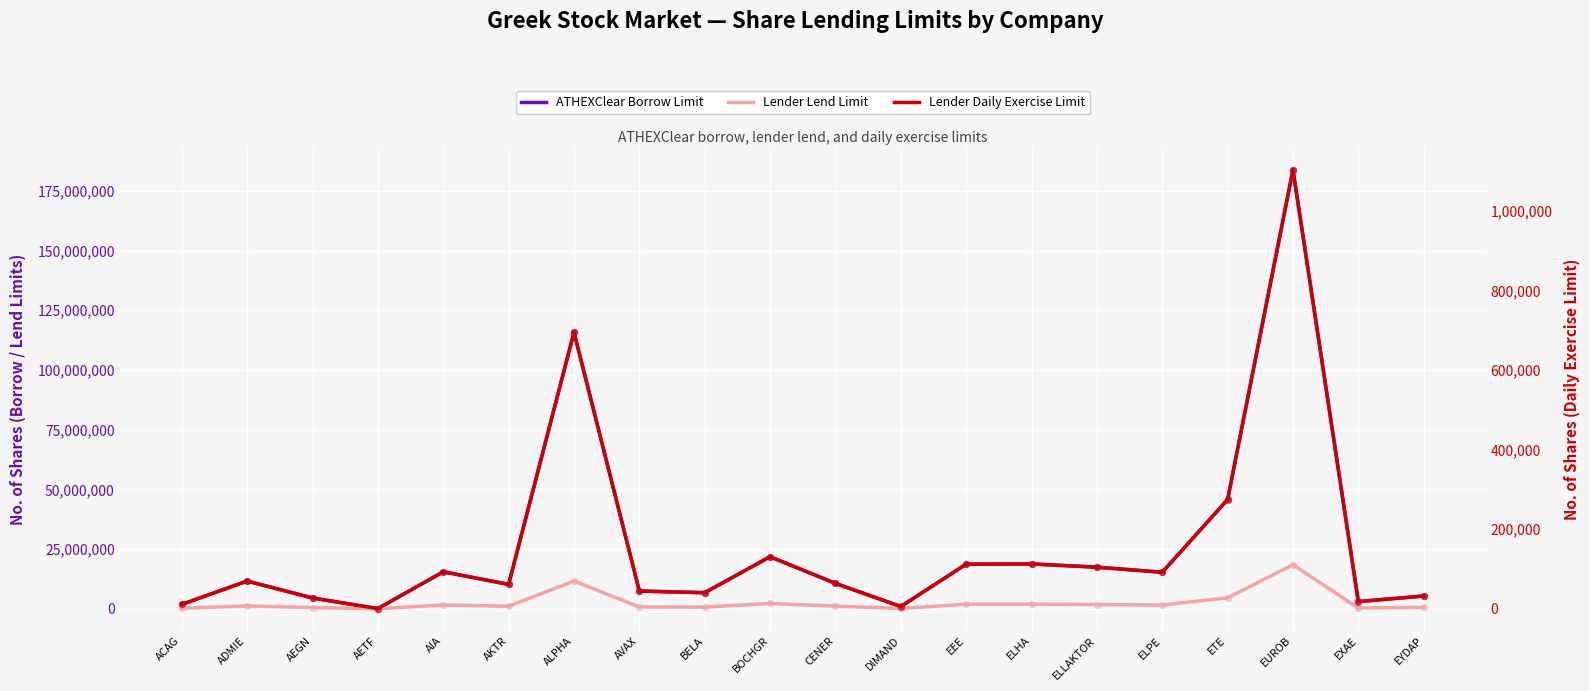

Which series reaches the maximum Y coordinate?

ATHEXClear Borrow Limit